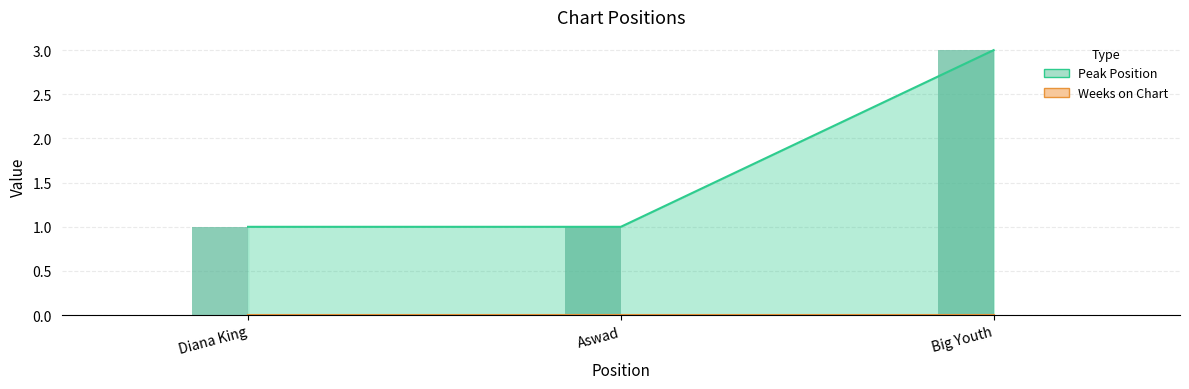

What is the ratio of the value at Big Youth to the value at Aswad?

3.0